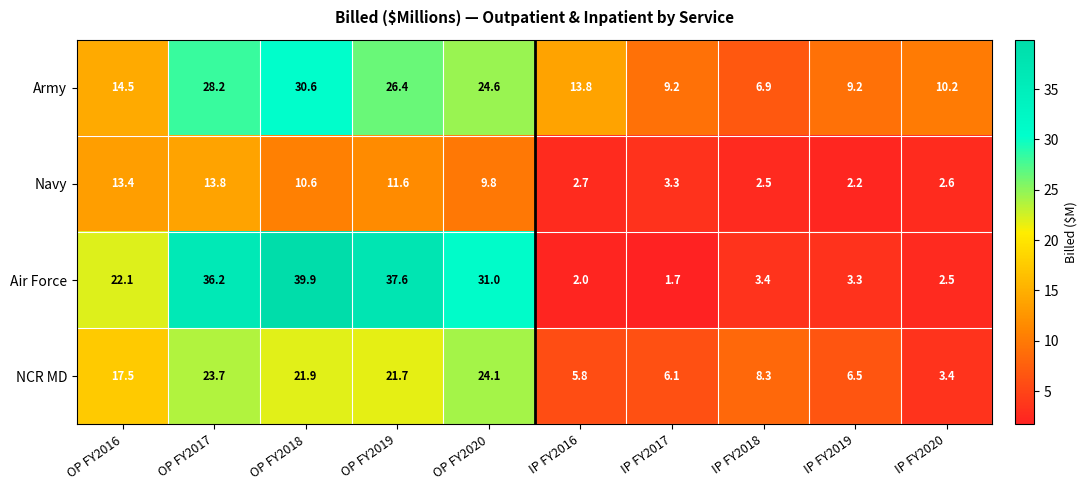

What value does the Army series have at OP FY2020?

24.6